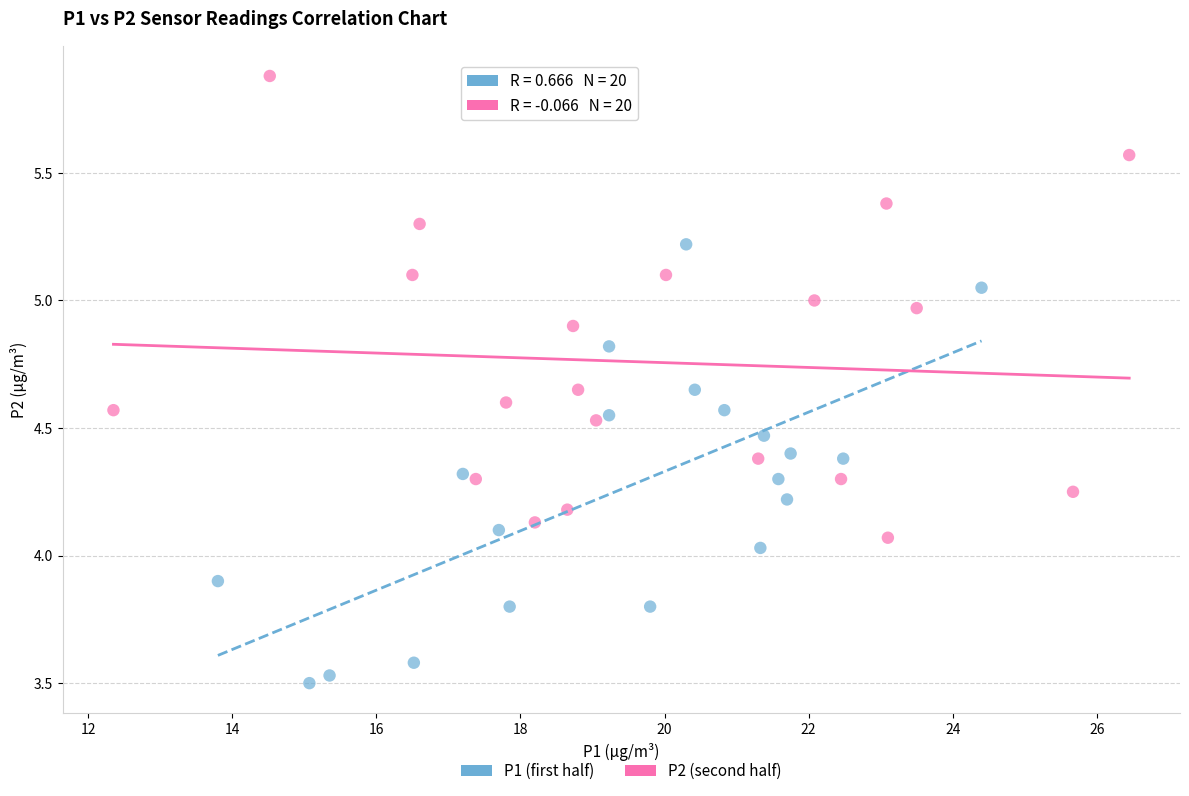

Which series contains the highest Y value?

P2 (second half)